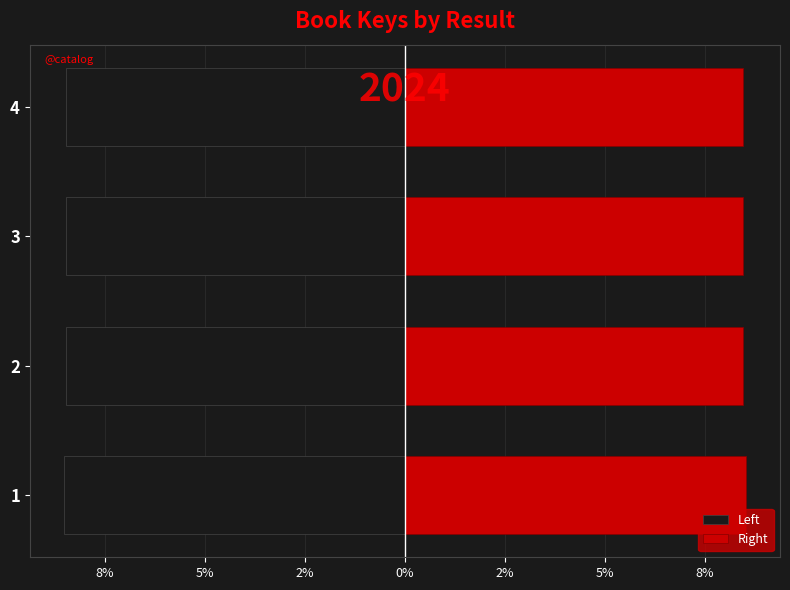

Which series changed the most between 3 and 4?

Left